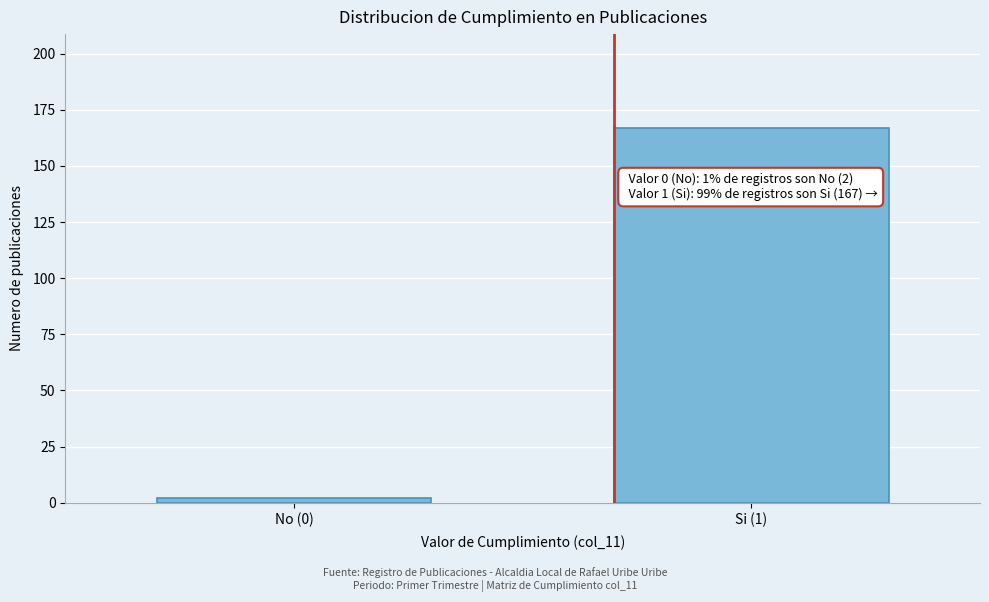

Reading right to left, extract all data points from this chart.

167	2